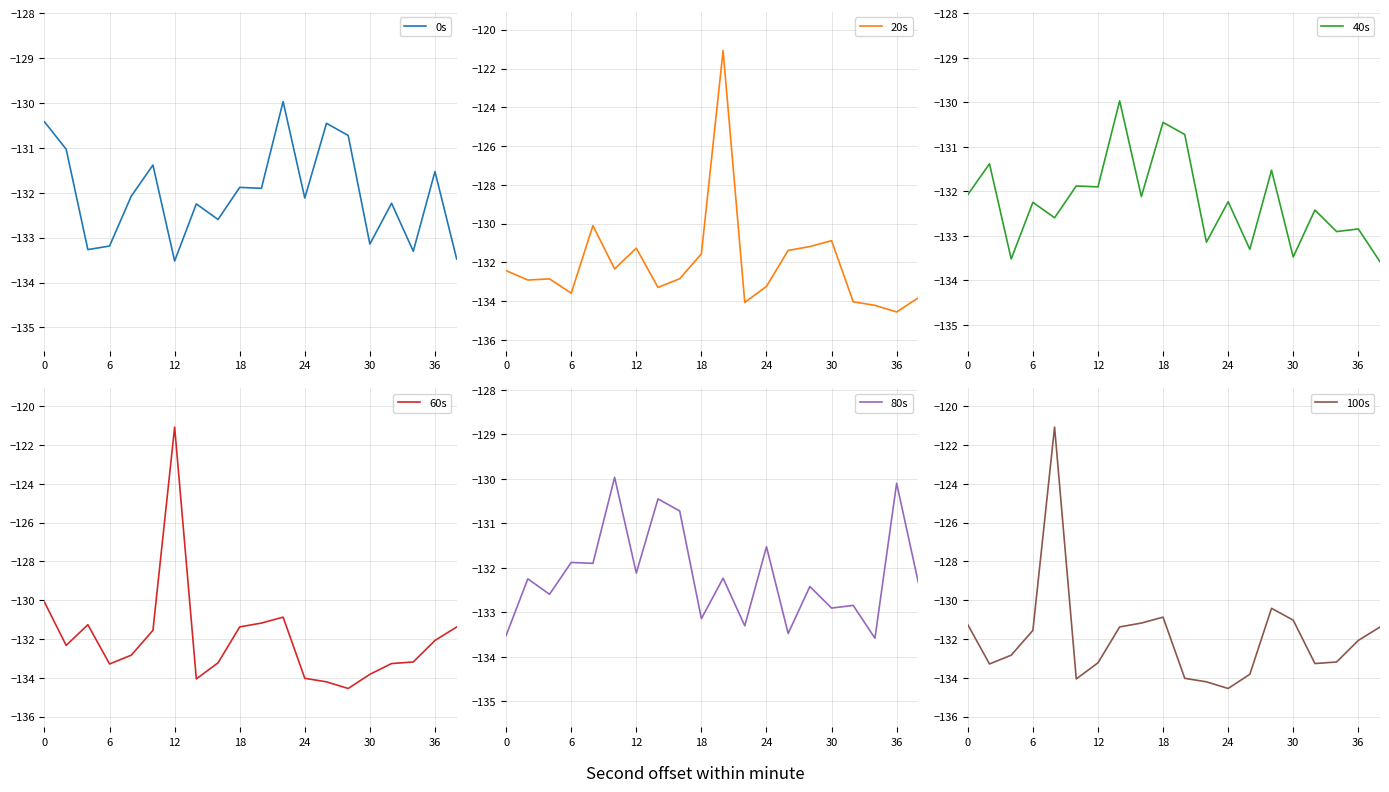

Rank the series at 12 from highest to lowest value.

60s, 80s, 100s, 20s, 0s, 40s